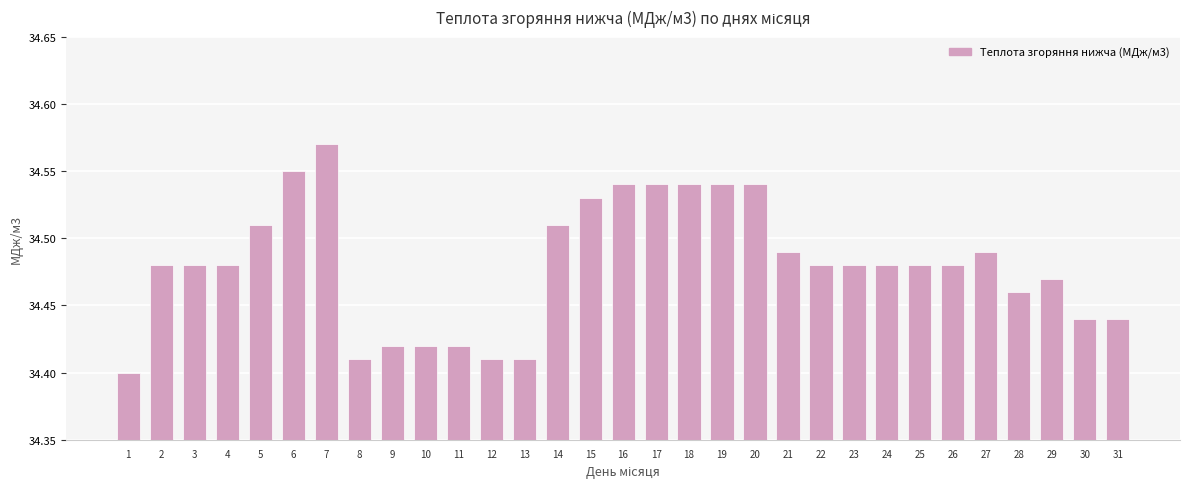

The value at 30 is 34.4. True or false?

True